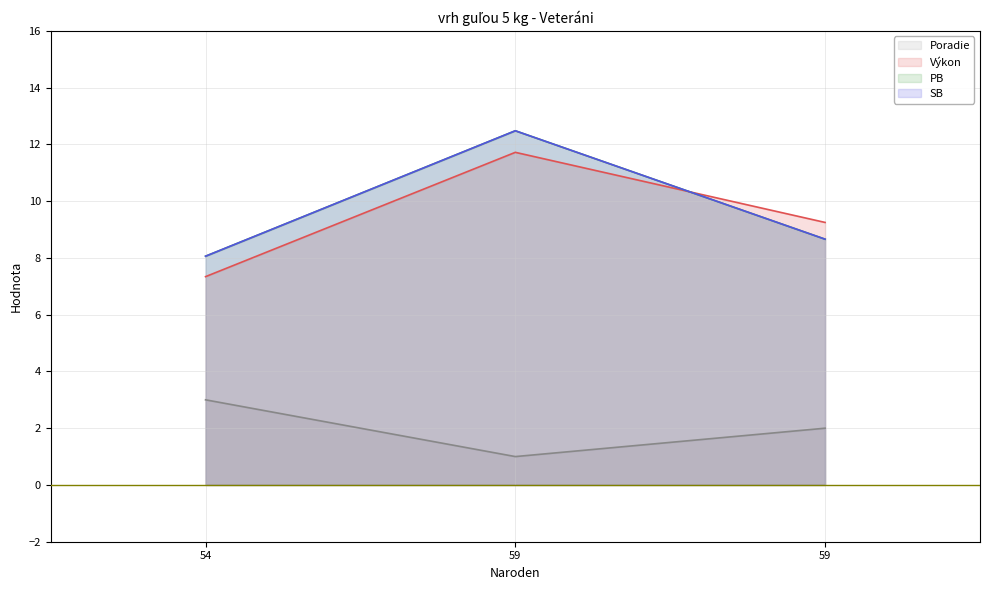

The value of PB at 59 is 3.7. True or false?

False